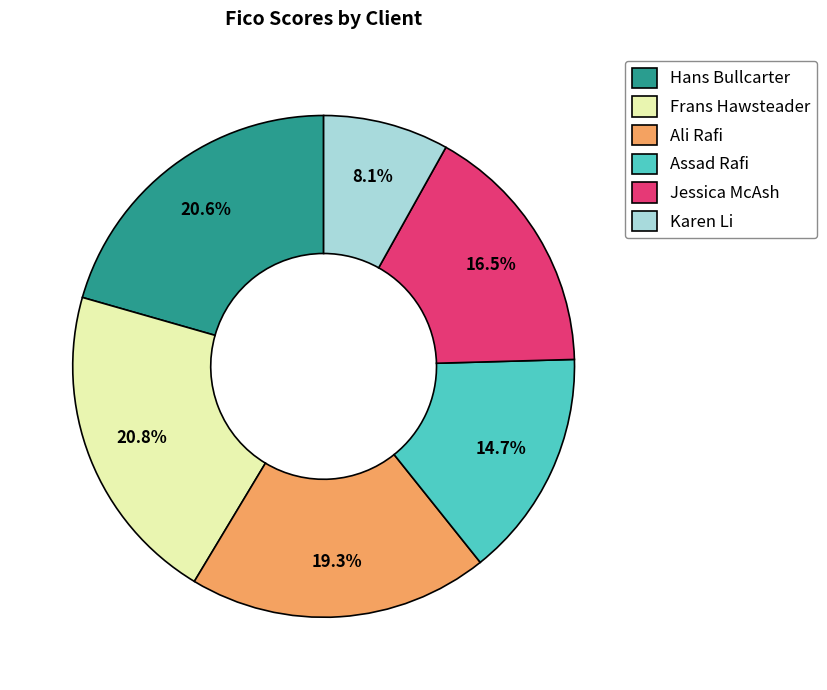

Approximately how many times larger is the value at Ali Rafi compared to Frans Hawsteader?

0.9